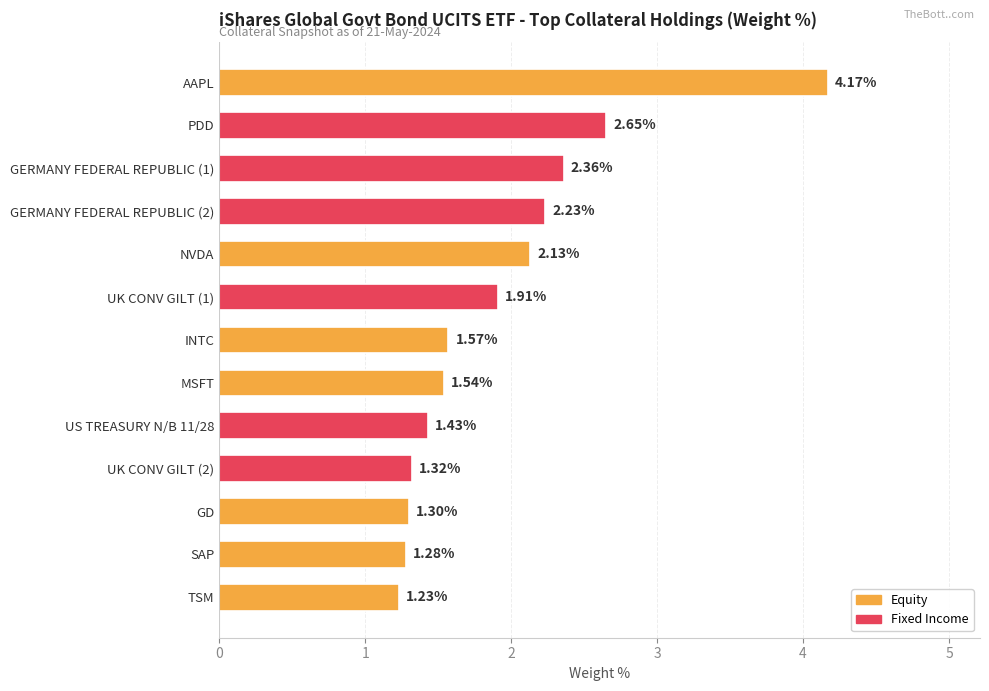

Rank the categories by value from highest to lowest.

AAPL, PDD, GERMANY FEDERAL REPUBLIC (1), GERMANY FEDERAL REPUBLIC (2), NVDA, UK CONV GILT (1), INTC, MSFT, US TREASURY N/B 11/28, UK CONV GILT (2), GD, SAP, TSM